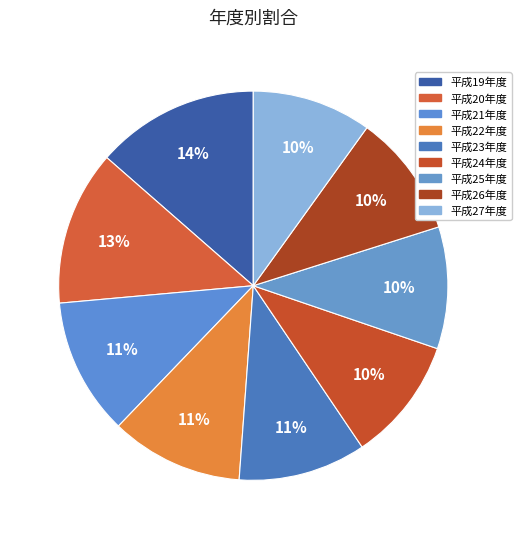

Is 平成24年度 the majority of the pie?

No